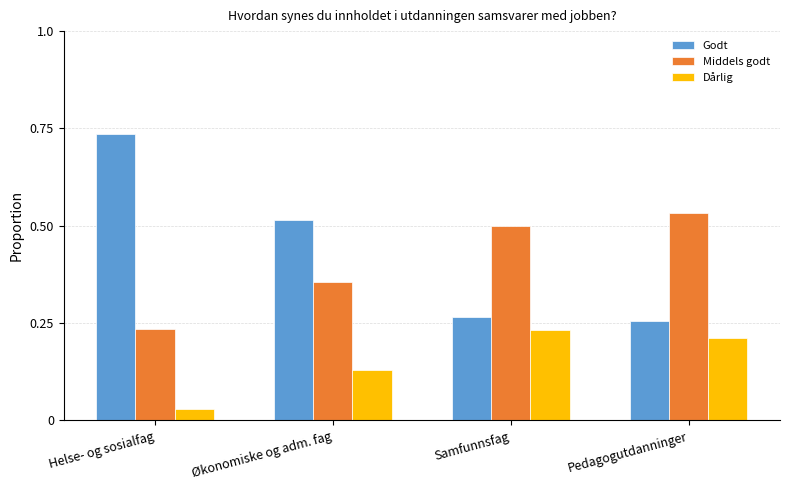

List the labels in order of Godt value, smallest first.

Pedagogutdanninger, Samfunnsfag, Økonomiske og adm. fag, Helse- og sosialfag